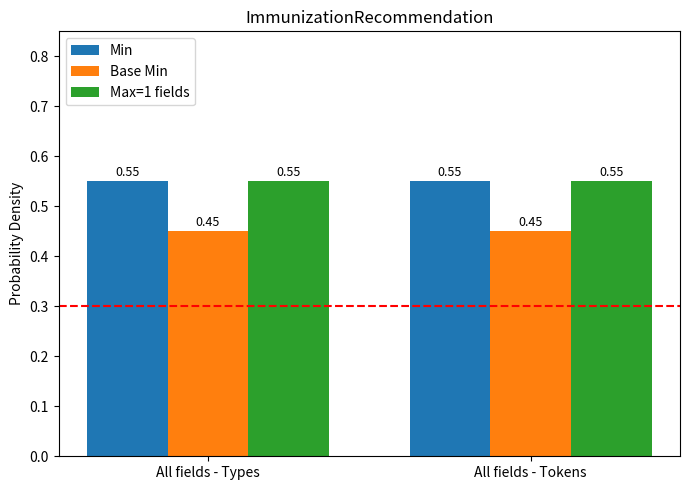

Is it true that Min equals 0.3 at All fields - Tokens?

False